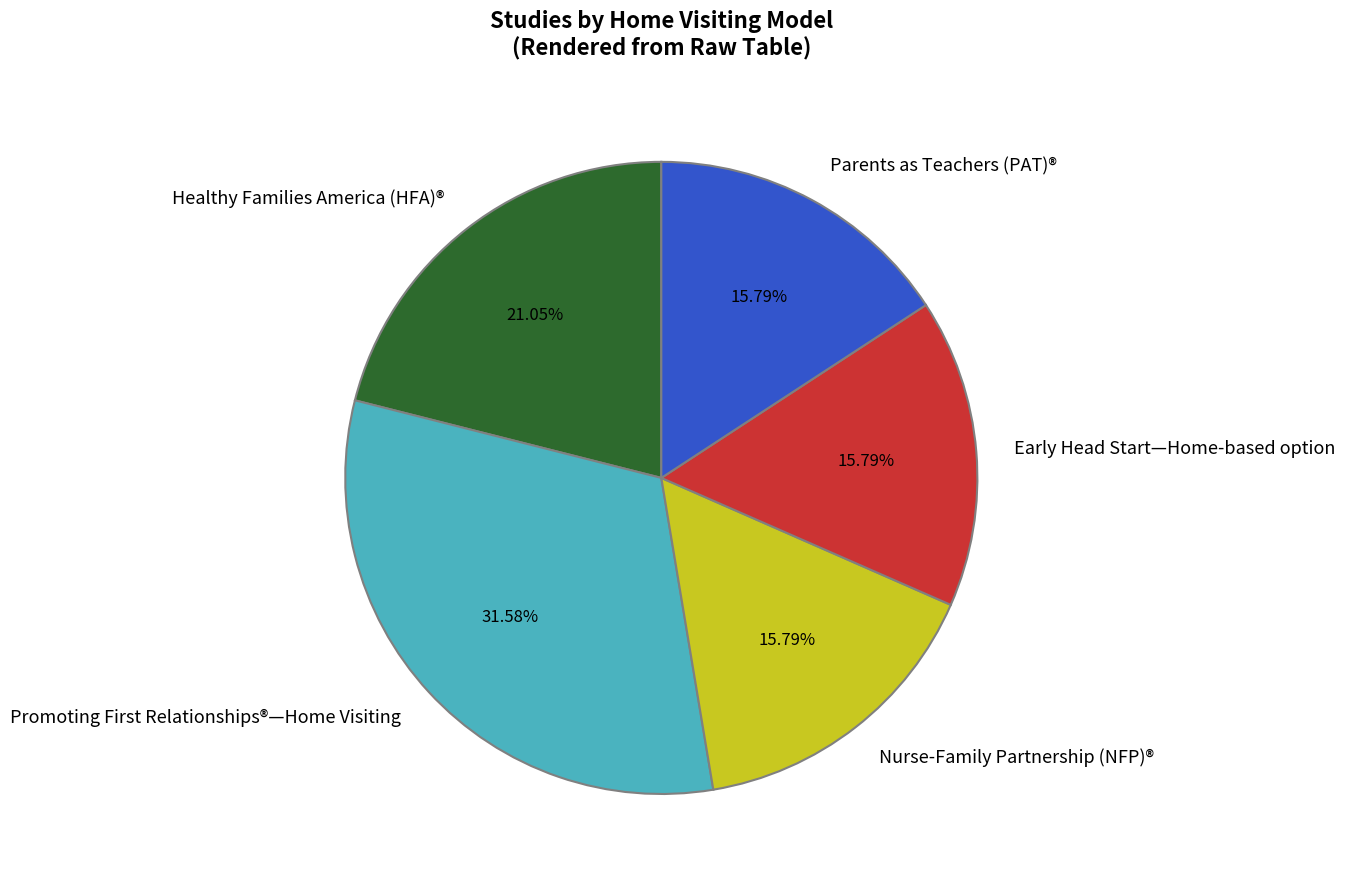

What is the largest slice in the pie chart?

Promoting First Relationships®—Home Visiting